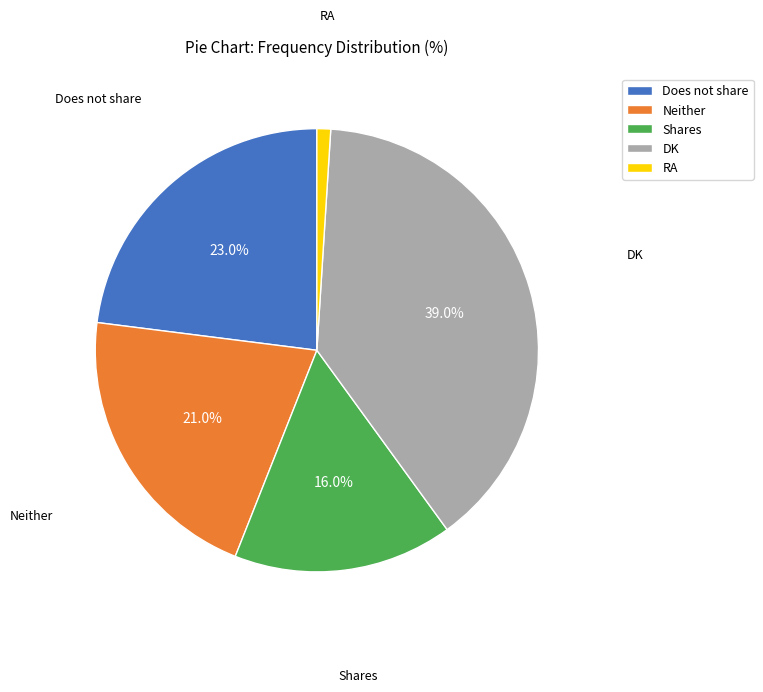

Do DK and Neither together represent more than half of the pie?

Yes